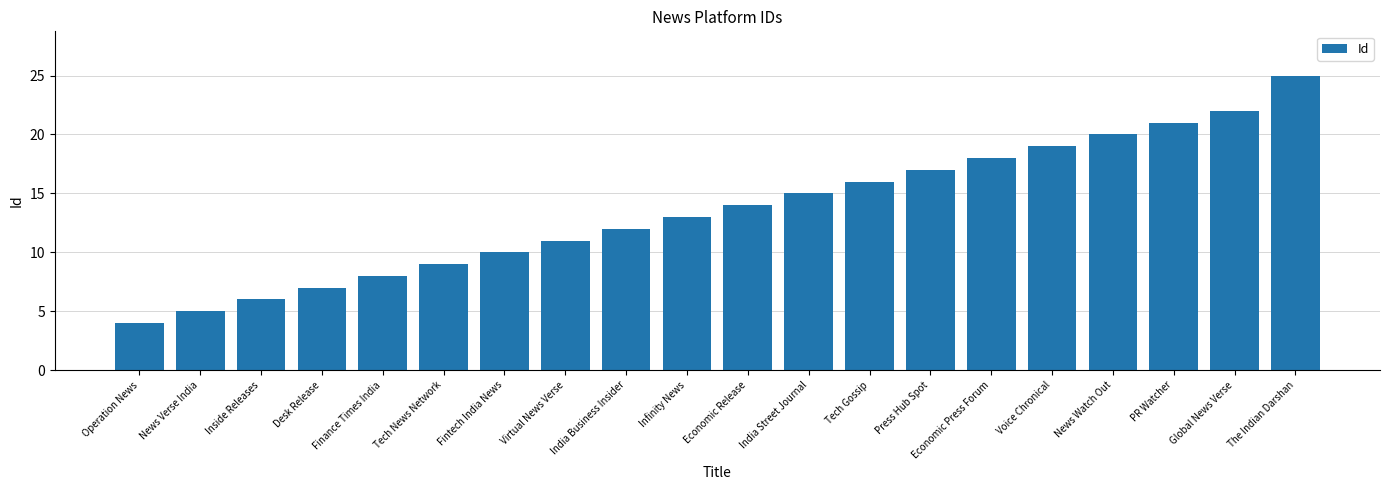

What is the minimum value shown in the chart?

4